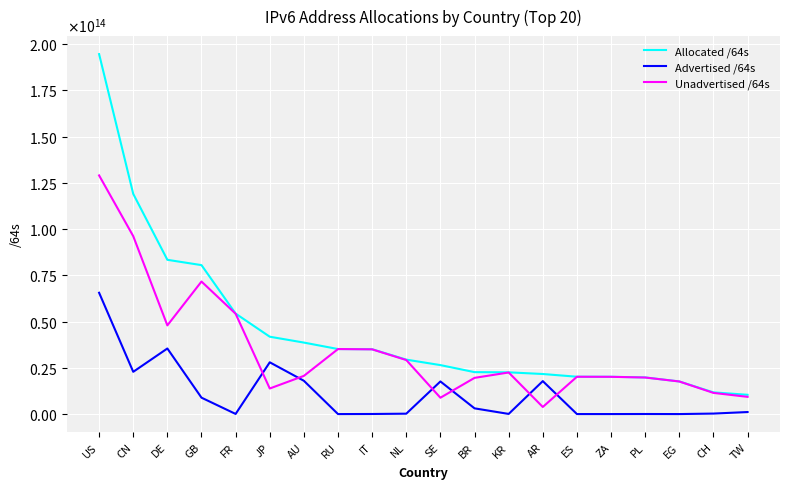

True or false: Allocated /64s and Advertised /64s intersect in this chart.

False